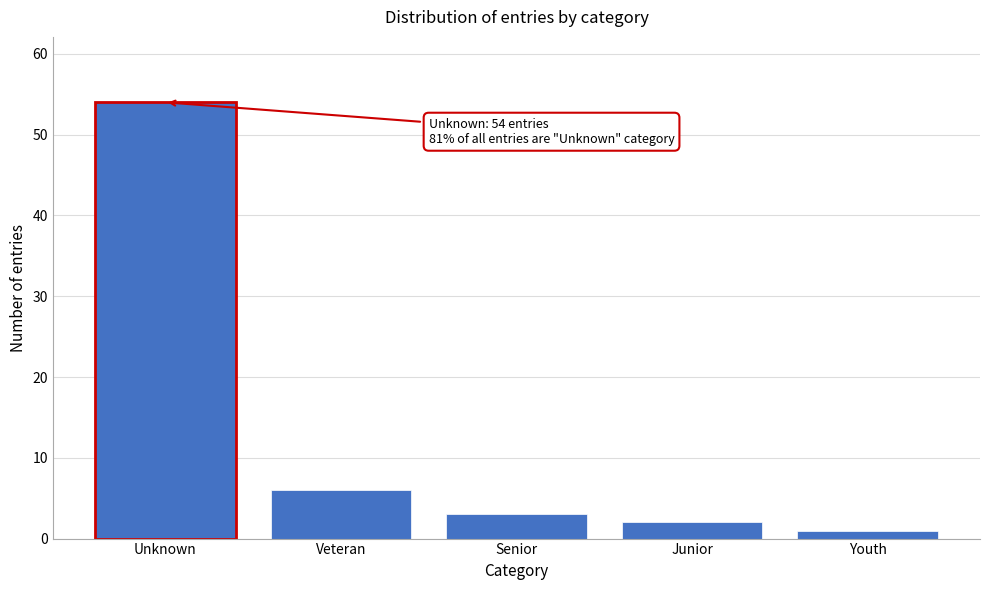

Reading left to right, extract all data points from this chart.

Unknown=54	Veteran=6	Senior=3	Junior=2	Youth=1